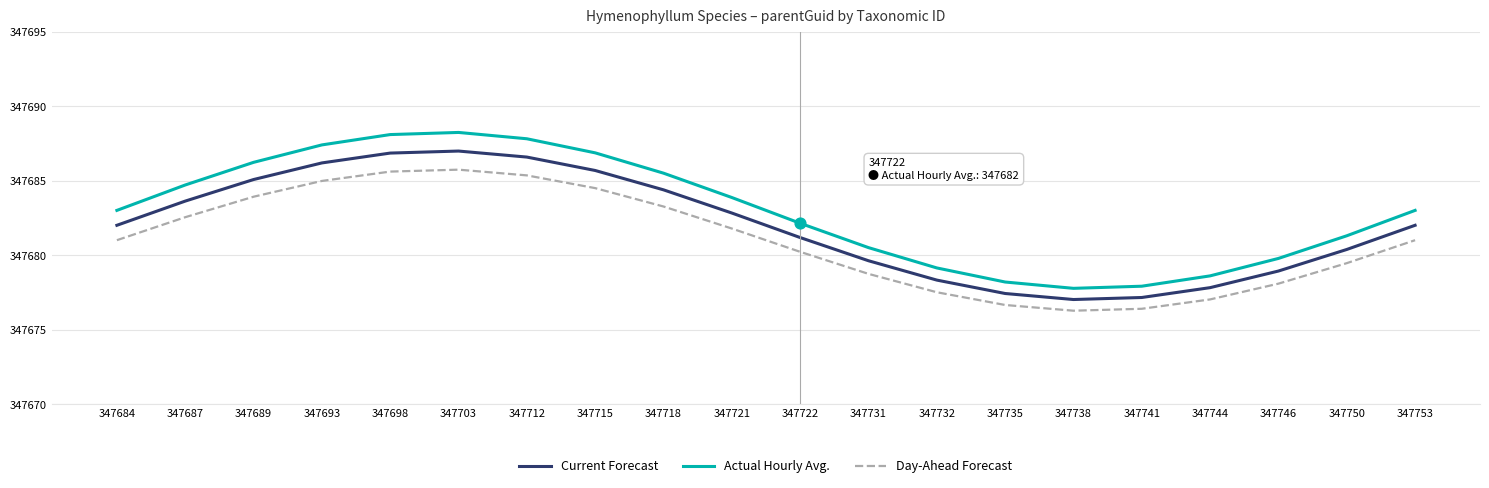

At how many categories does at least one series exceed 347679?

16